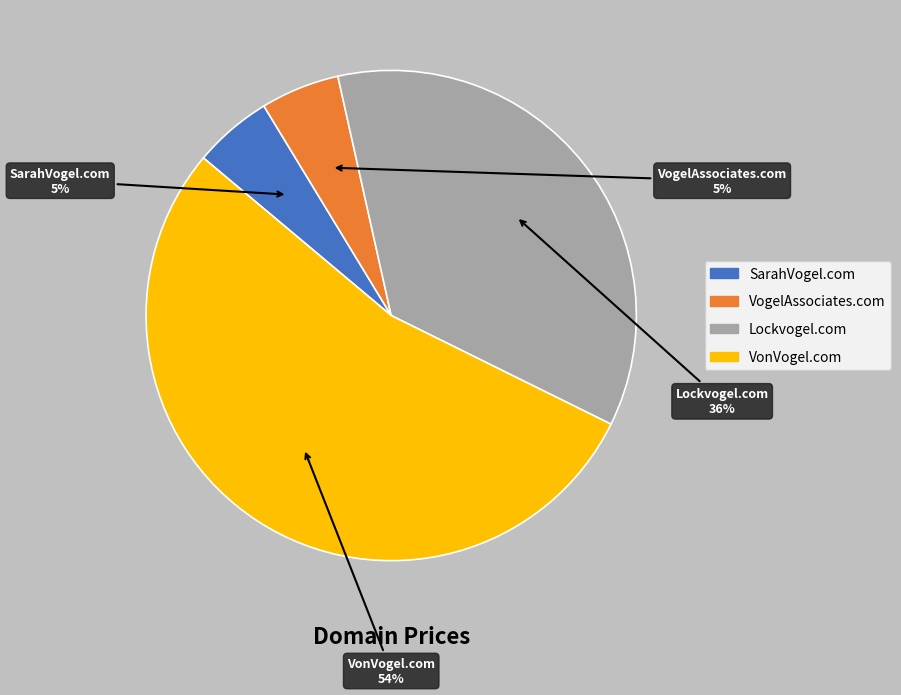

The VonVogel.com slice represents 41% of the pie. True or false?

False